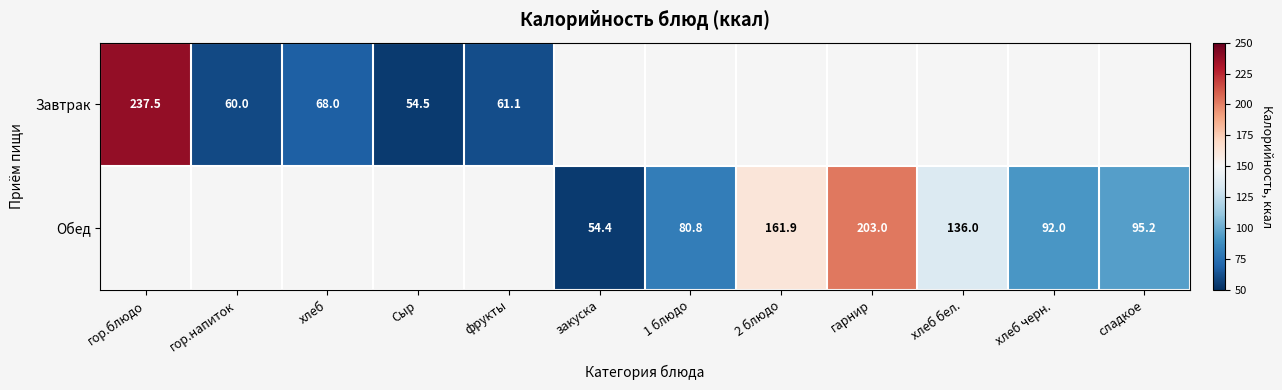

The Завтрак series shows 60.0 at гор.напиток. True or false?

True